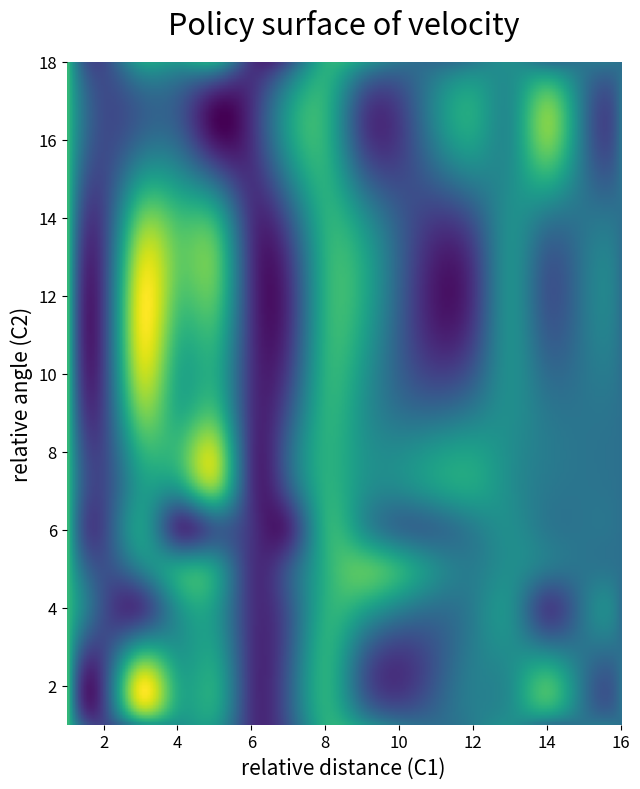

List the series in order of their peak value, lowest first.

10, 1, 9, 2, 8, 3, 7, 4, 6, 5